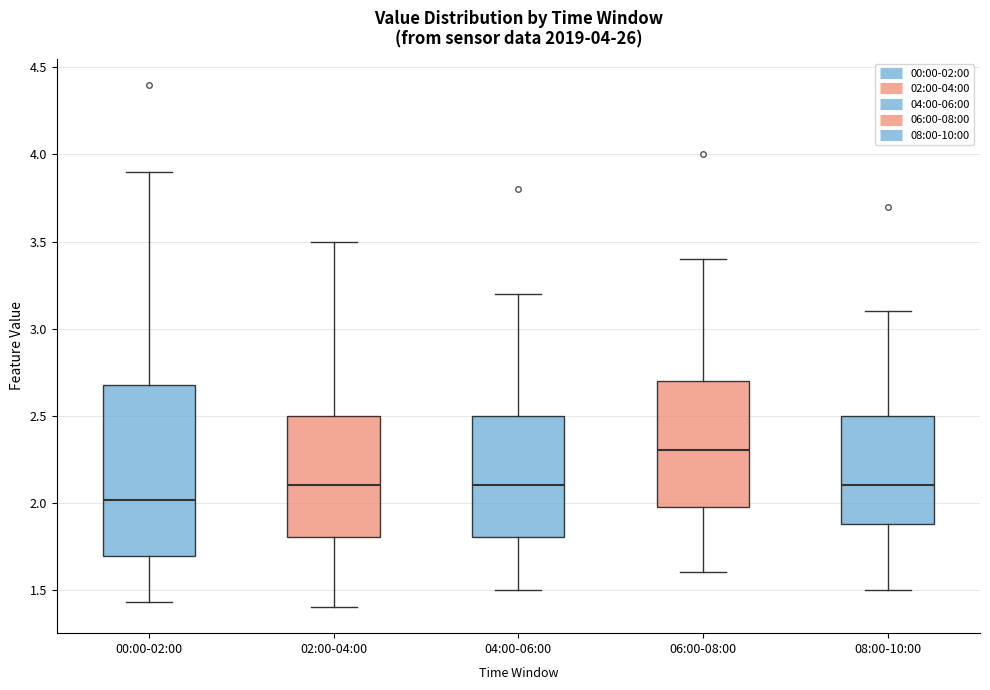

Comparing the boxes themselves (not the whiskers), which one is the tallest?

00:00-02:00